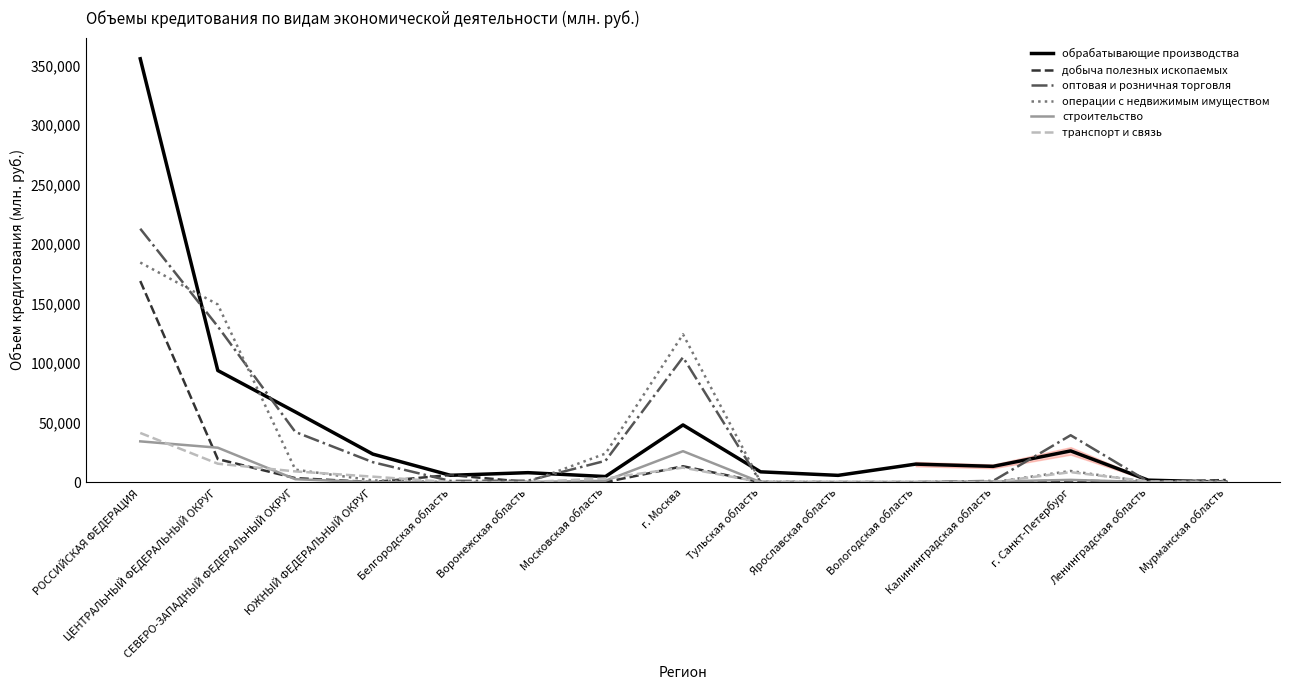

Which series has the largest range (max minus min)?

обрабатывающие производства